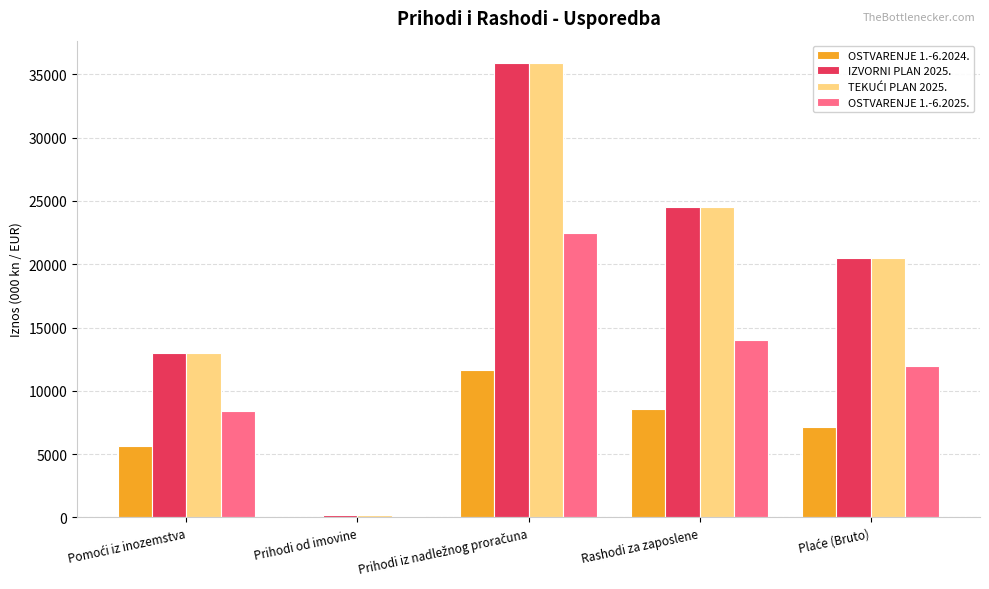

Is it true that IZVORNI PLAN 2025. equals 8020.4 at Rashodi za zaposlene?

False